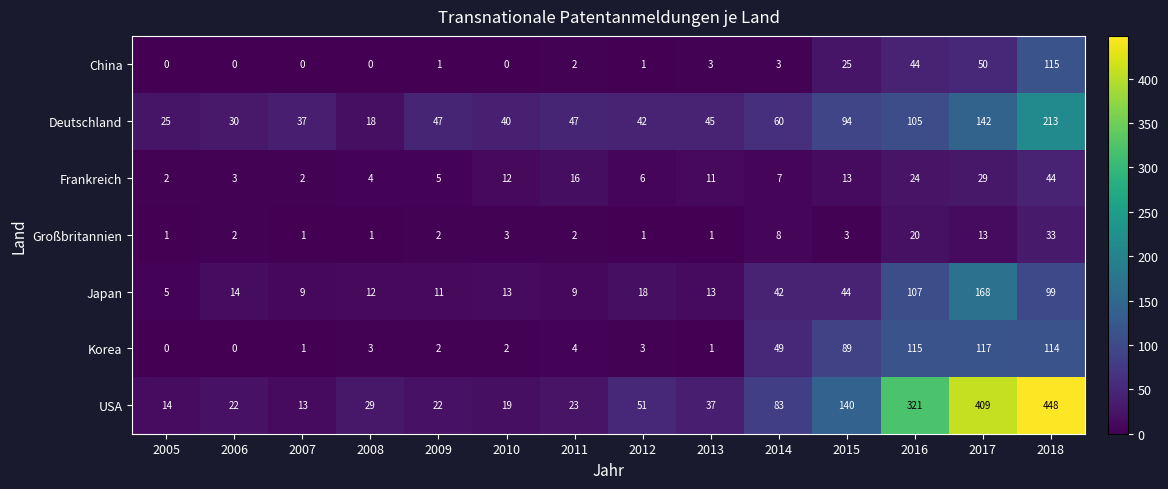

What is the sum of all Korea values?

500